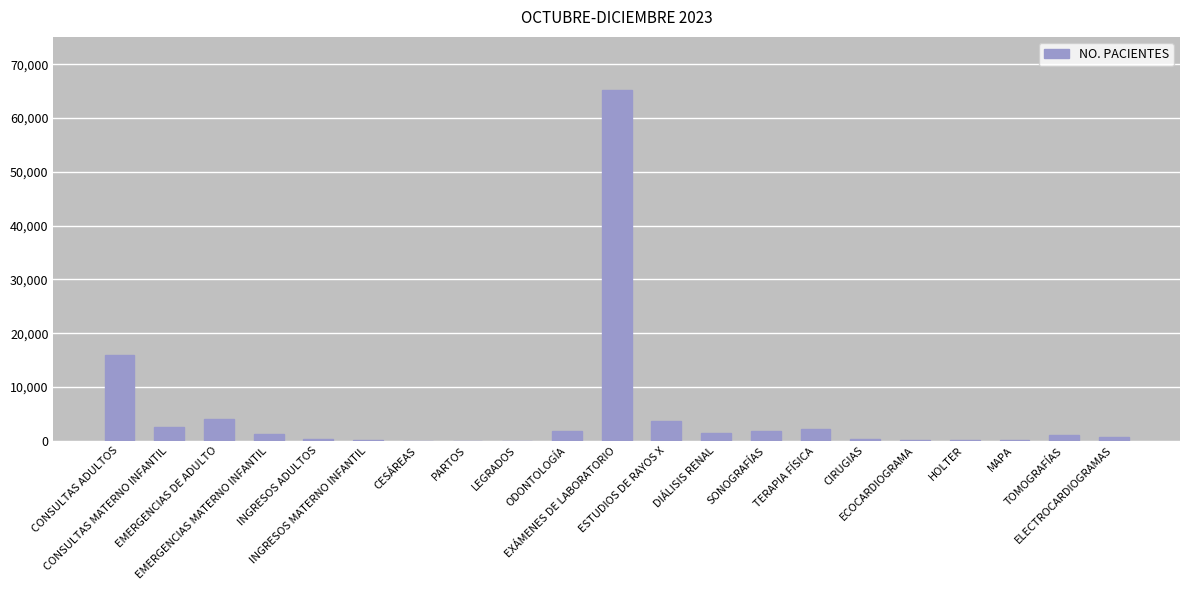

Are the bars grouped side by side (vs. stacked)?

No